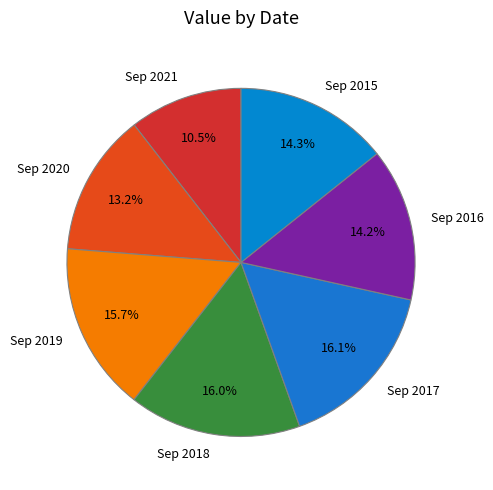

To the nearest percent, what is the difference between the largest and smallest slice percentages?

6%